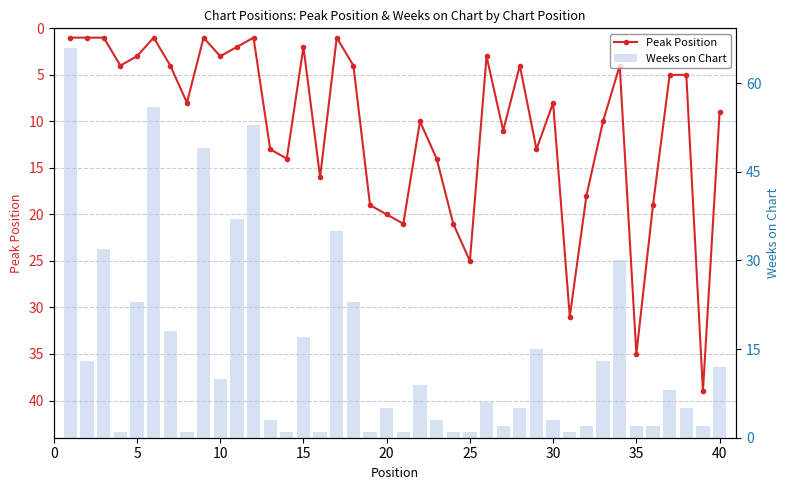

Reading left to right, what are all the values shown in this chart?

Peak Position: 1	1	1	4	3	1	4	8	1	3	2	1	13	14	2	16	1	4	19	20	21	10	14	21	25	3	11	4	13	8	31	18	10	4	35	19	5	5	39	9
Weeks on Chart: 66	13	32	1	23	56	18	1	49	10	37	53	3	1	17	1	35	23	1	5	1	9	3	1	1	6	2	5	15	3	1	2	13	30	2	2	8	5	2	12